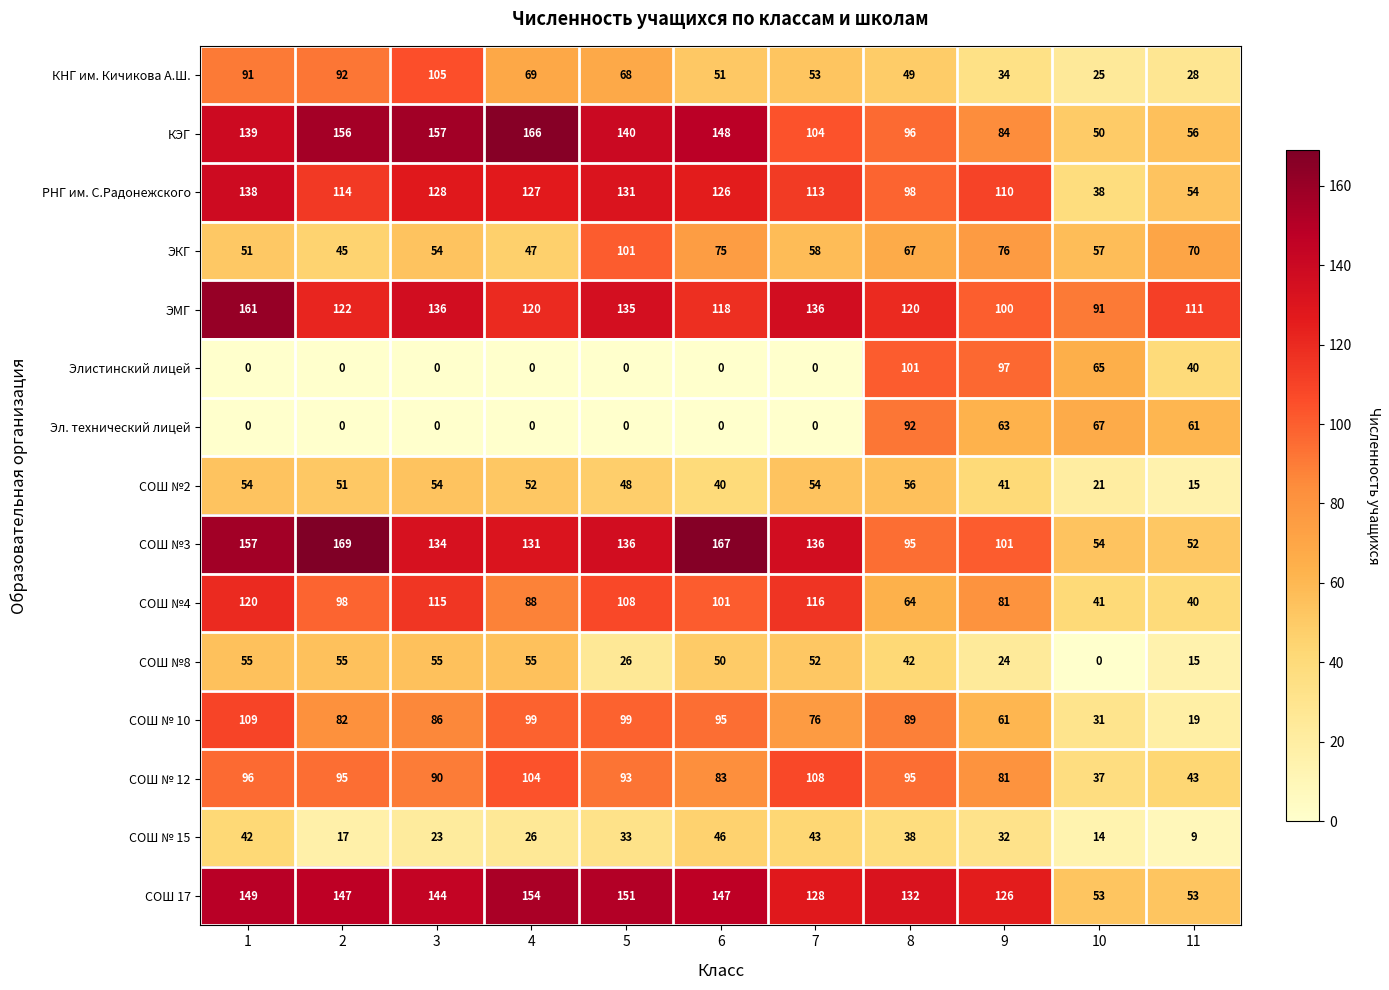

What is the sum of the ЭКГ values at 4 and 6?

122